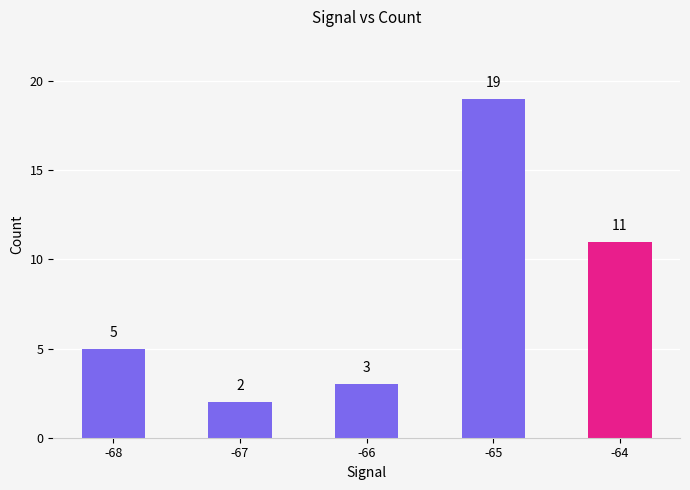

The chart shows a value of 3 at -67. True or false?

False